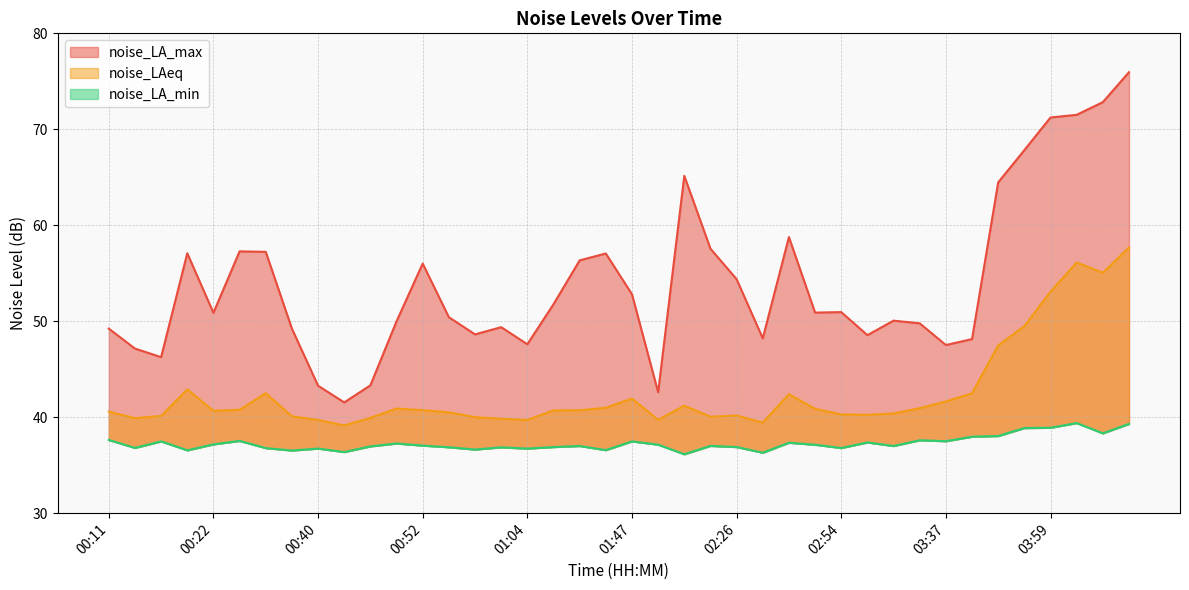

Between 00:25 and 02:26, which series saw the biggest shift?

noise_LA_max